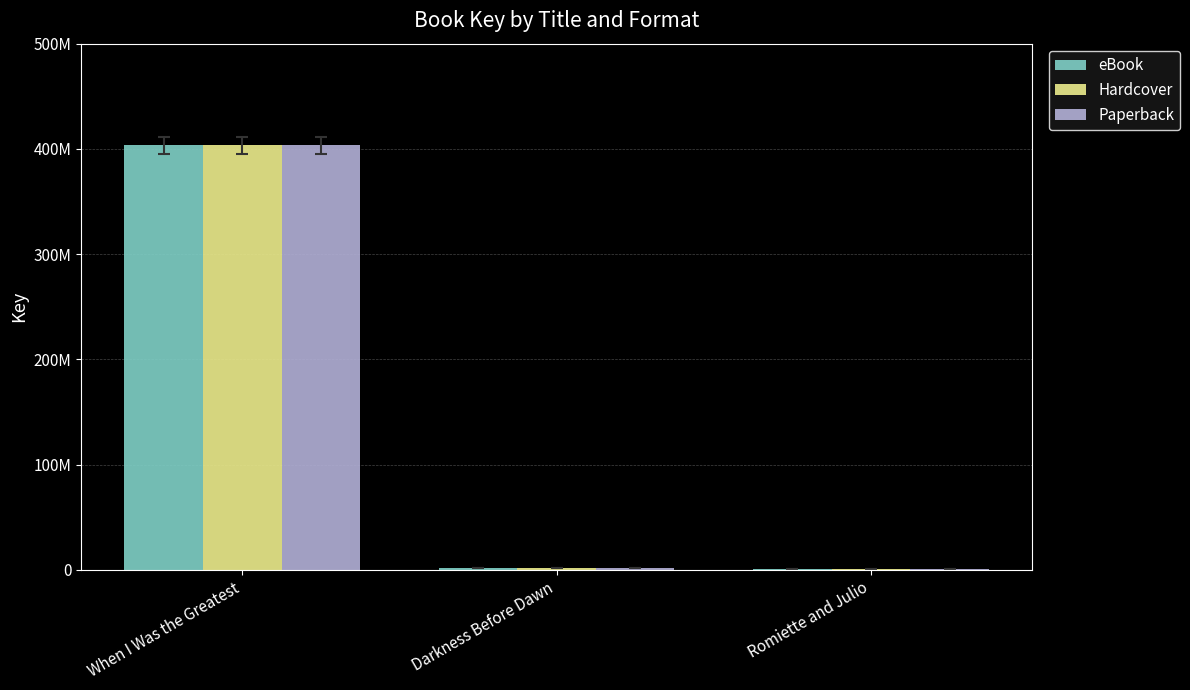

What is the value of the eBook bar at the 2nd from the left?

1523915